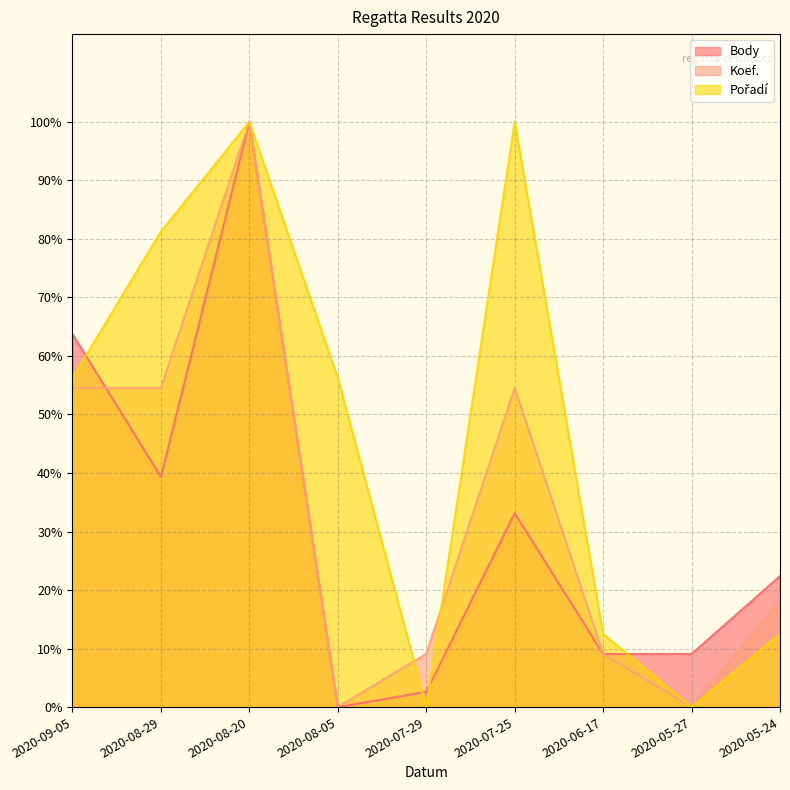

At how many categories does at least one series exceed 83?

2